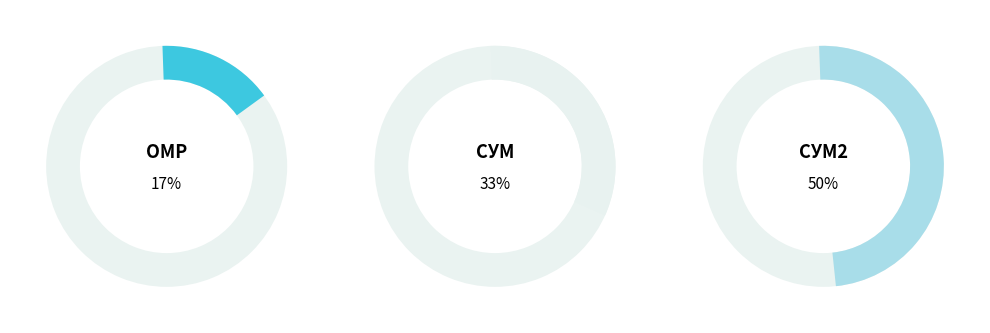

To the nearest percent, what portion does Сумісництво represent?

50%